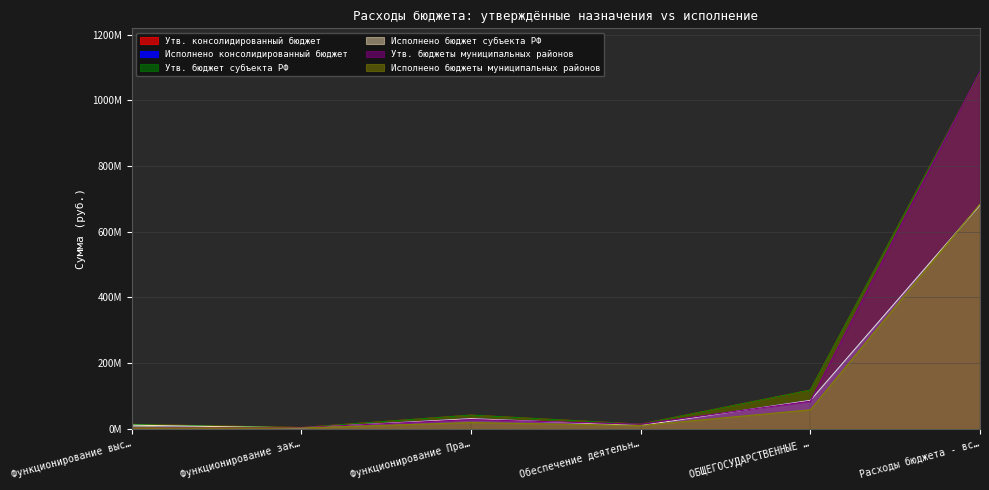

At which category does Исполнено бюджеты муниципальных районов reach its first local peak?

Функционирование Пра…